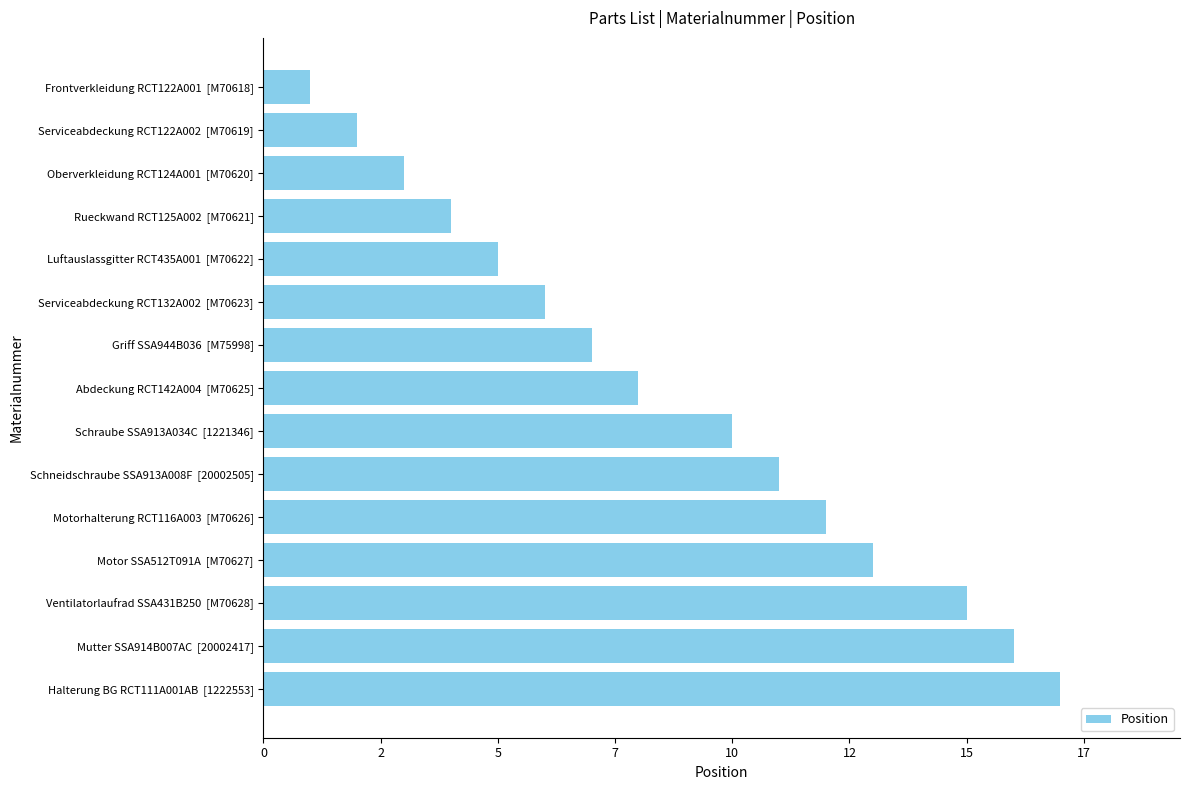

Does the chart contain any negative values?

No